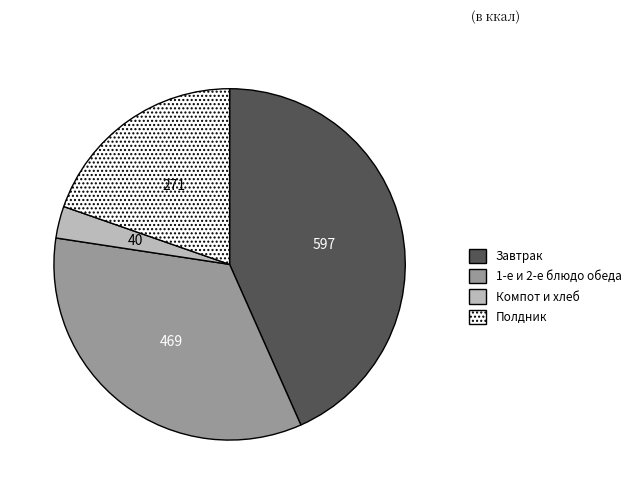

Does any single category account for the majority?

No